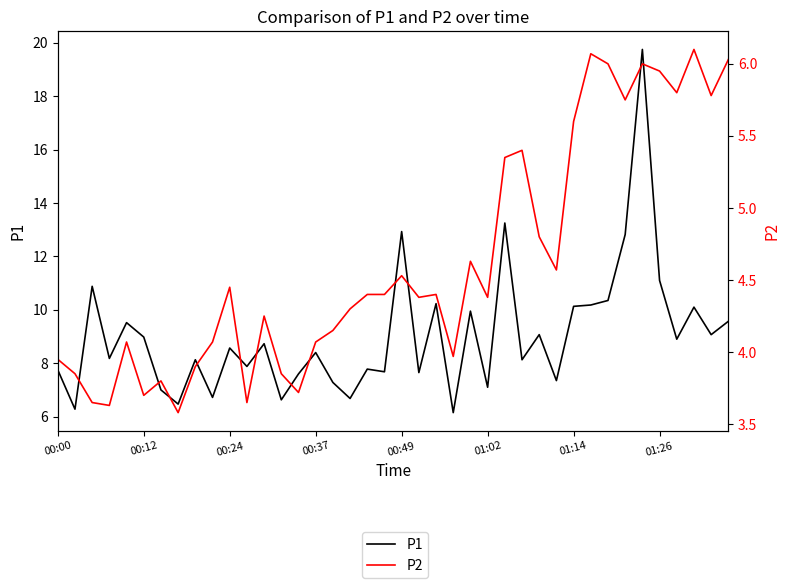

What is the difference between the maximum and minimum values in the P2 series?

2.5